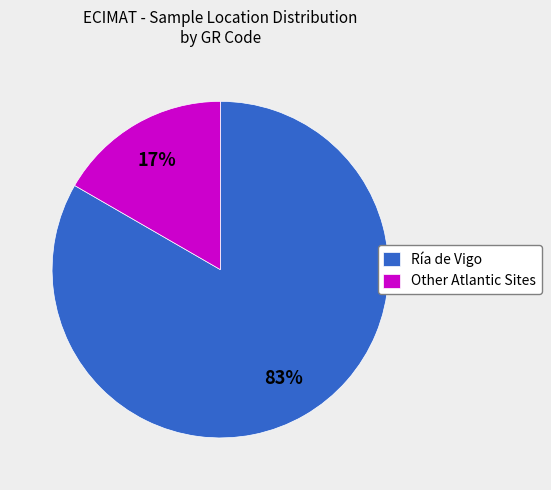

How many slices are in this pie chart?

2